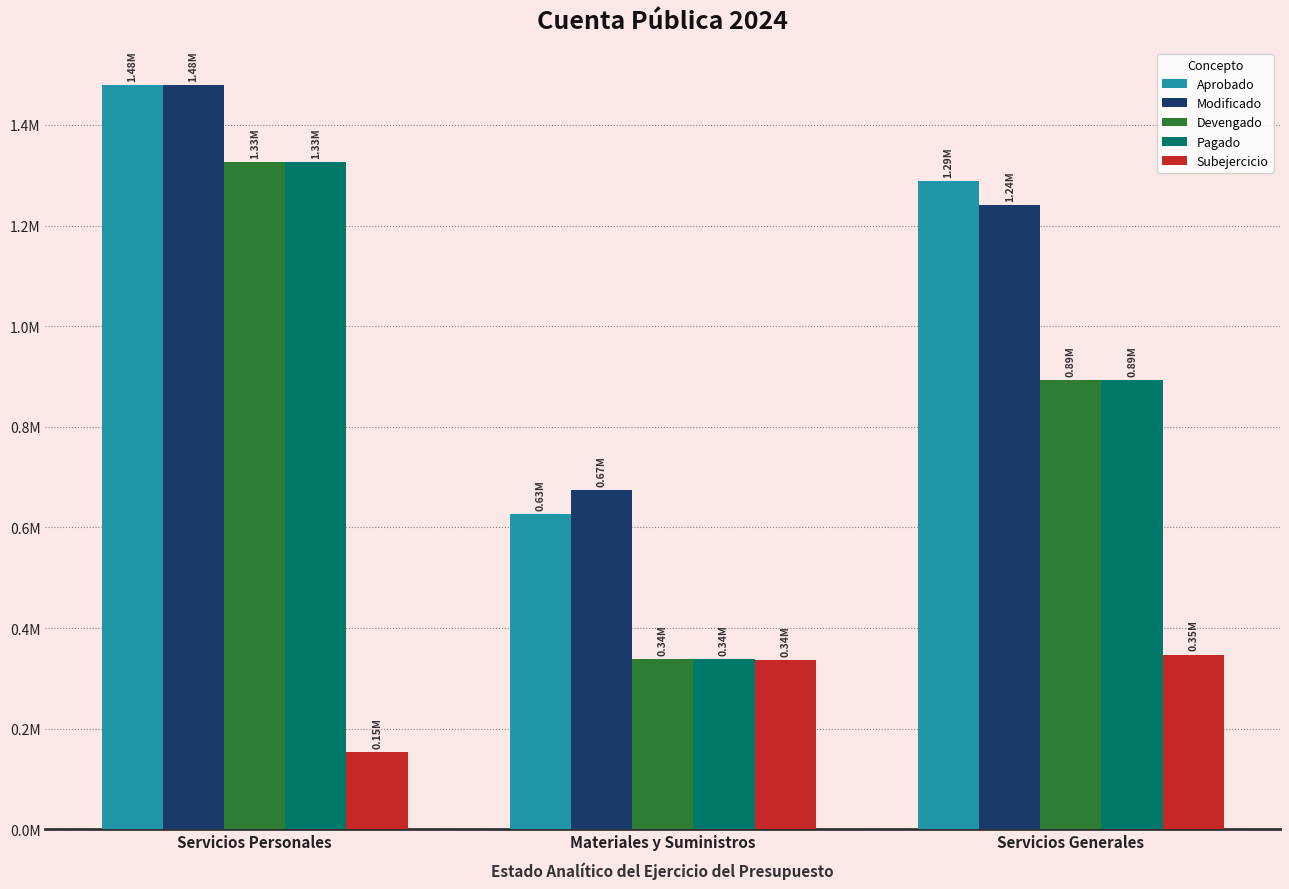

Does the chart contain any negative values?

No